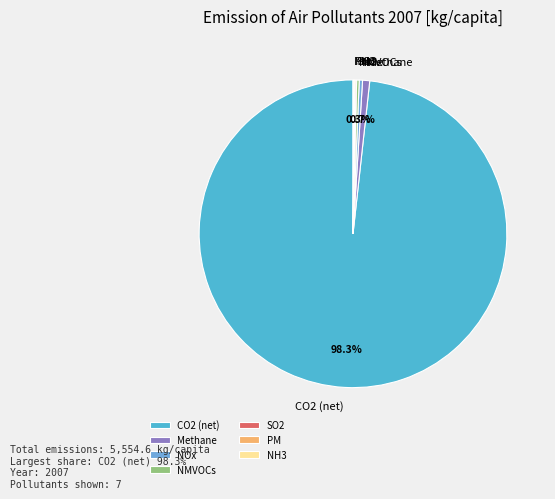

What is the largest slice in the pie chart?

CO2 (net)